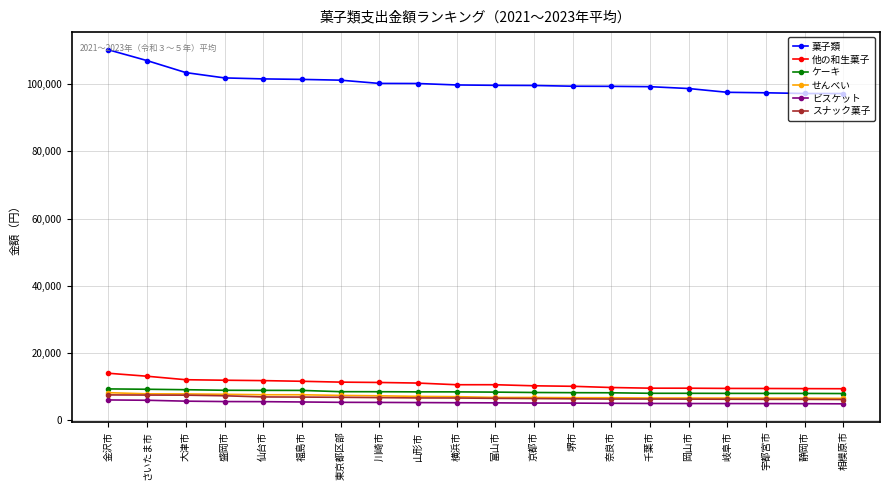

Which series has the largest range (max minus min)?

菓子類